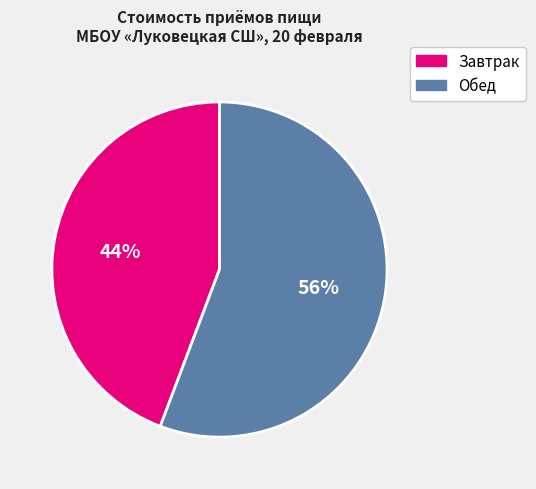

Is there any slice that represents more than half of the pie?

Yes